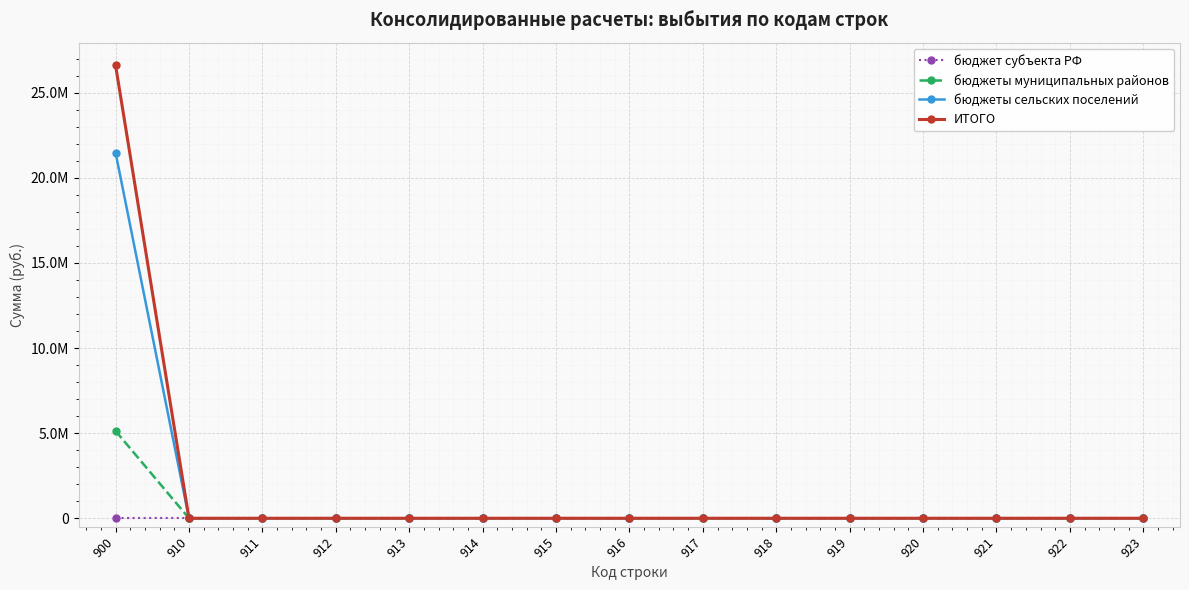

What are all the series names shown in the legend?

бюджет субъекта РФ, бюджеты муниципальных районов, бюджеты сельских поселений, ИТОГО